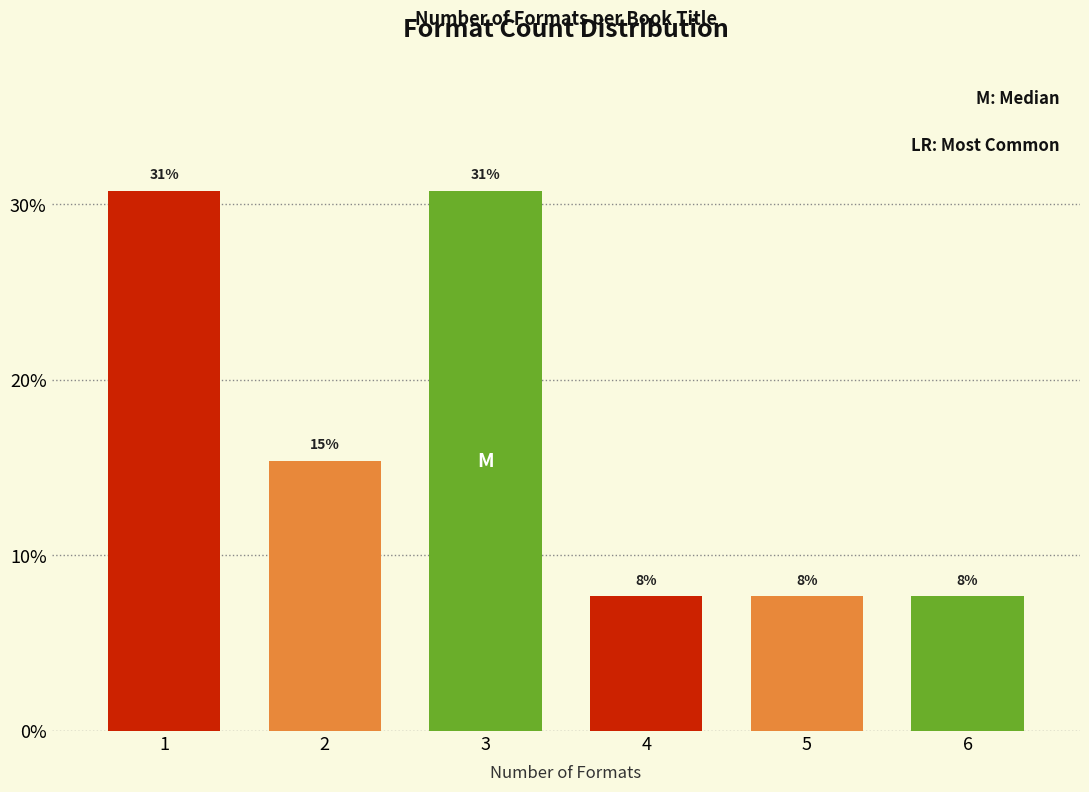

Are the bars horizontal?

No